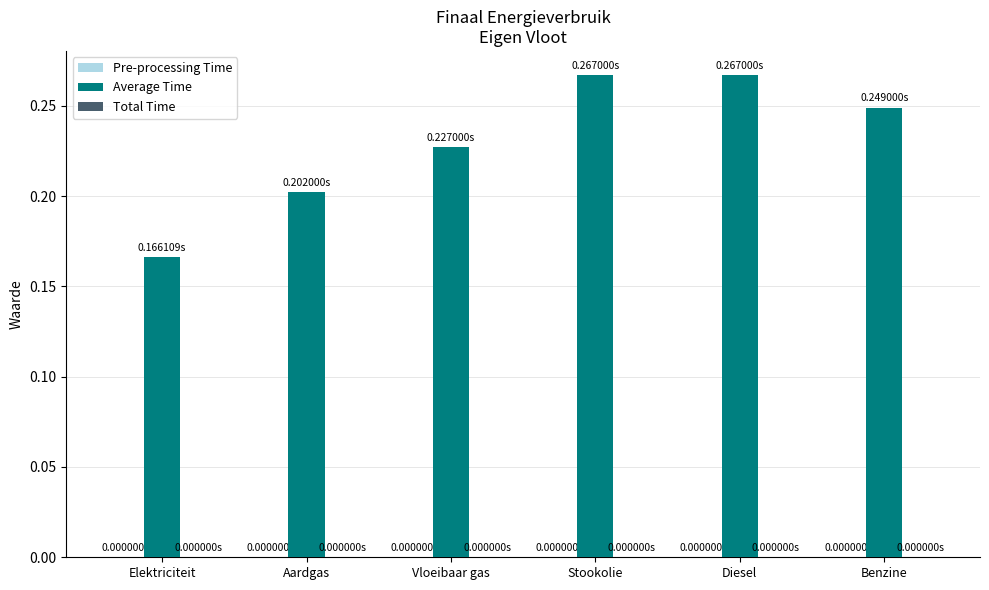

What is the label of the 6th bar from the left?

Benzine